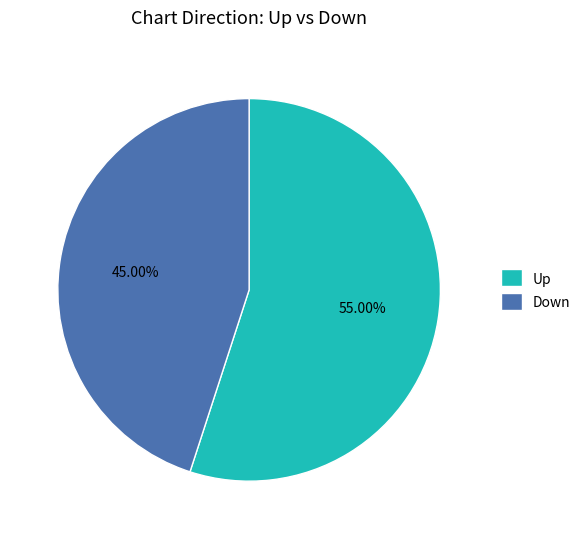

Rank the categories by value from lowest to highest.

Down, Up